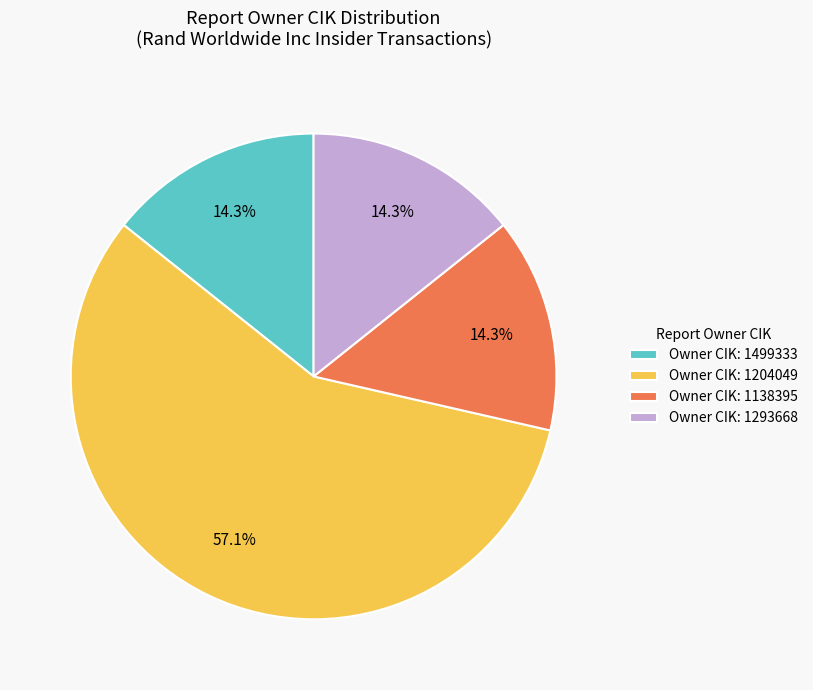

How many segments does this pie chart have?

4